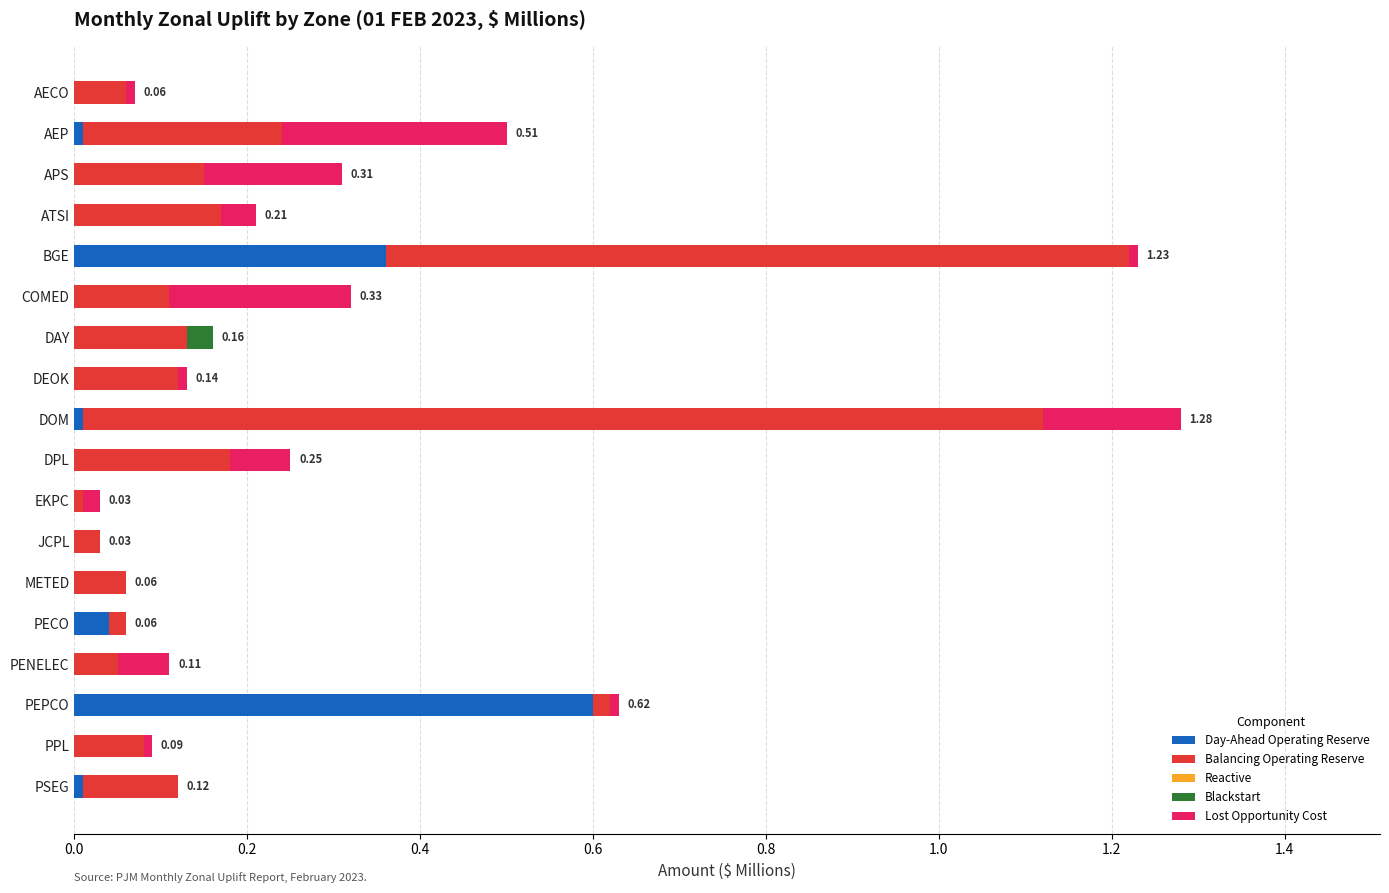

Which category has the highest value in the Day-Ahead Operating Reserve series?

PEPCO